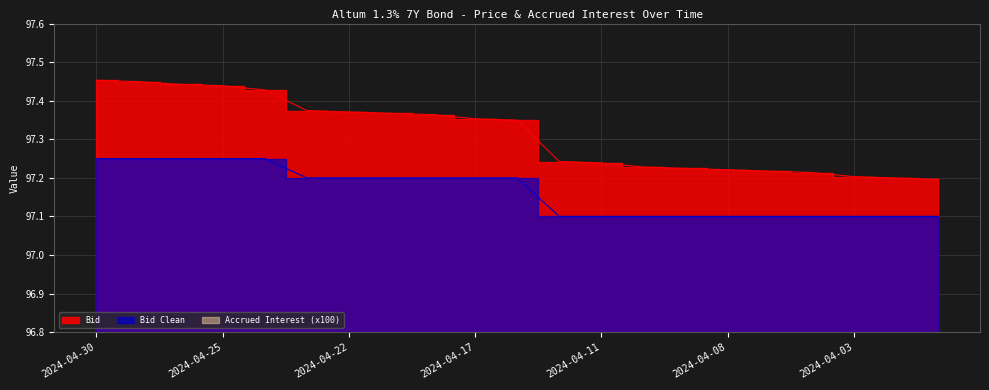

Does the chart display data point markers on the line(s)?

No